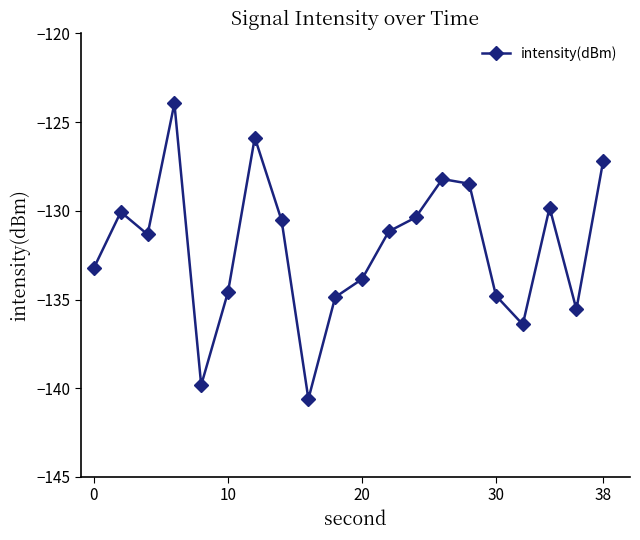

What is the value of the 13th point from the left?

-130.4